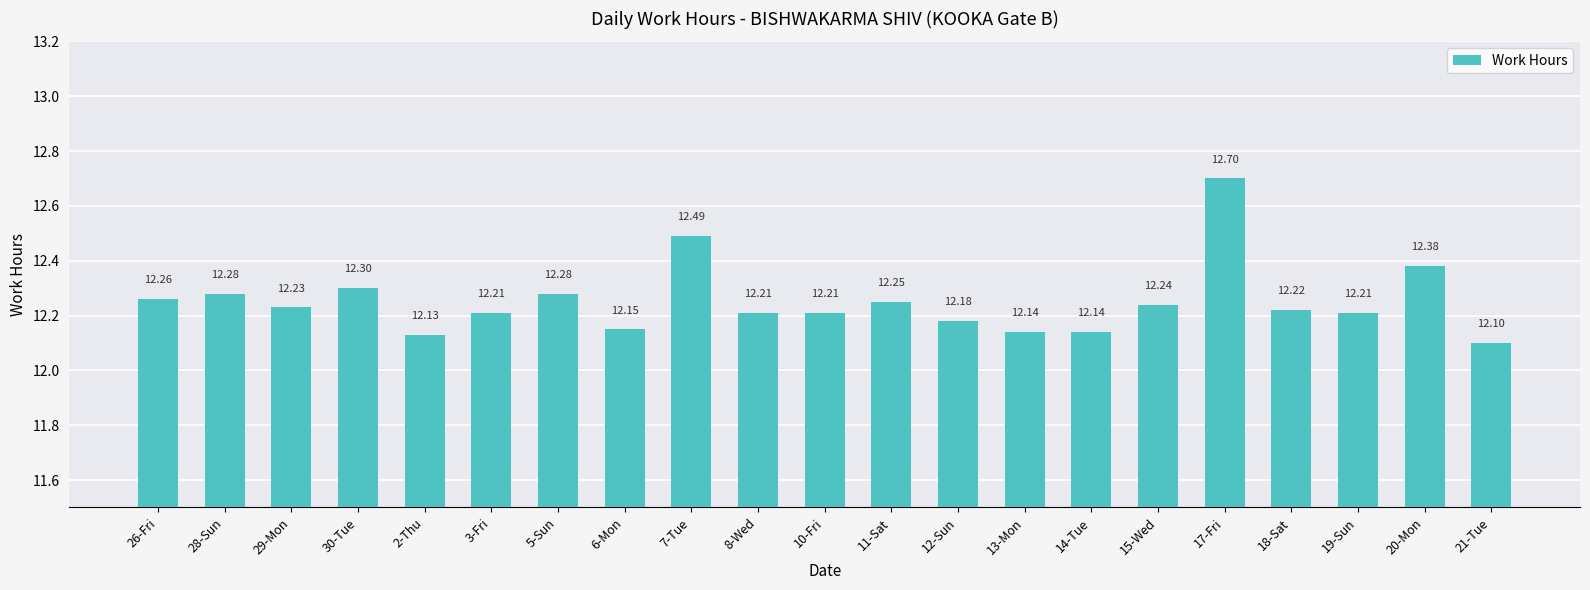

What is the sum of the values at 26-Fri and 17-Fri?

25.0